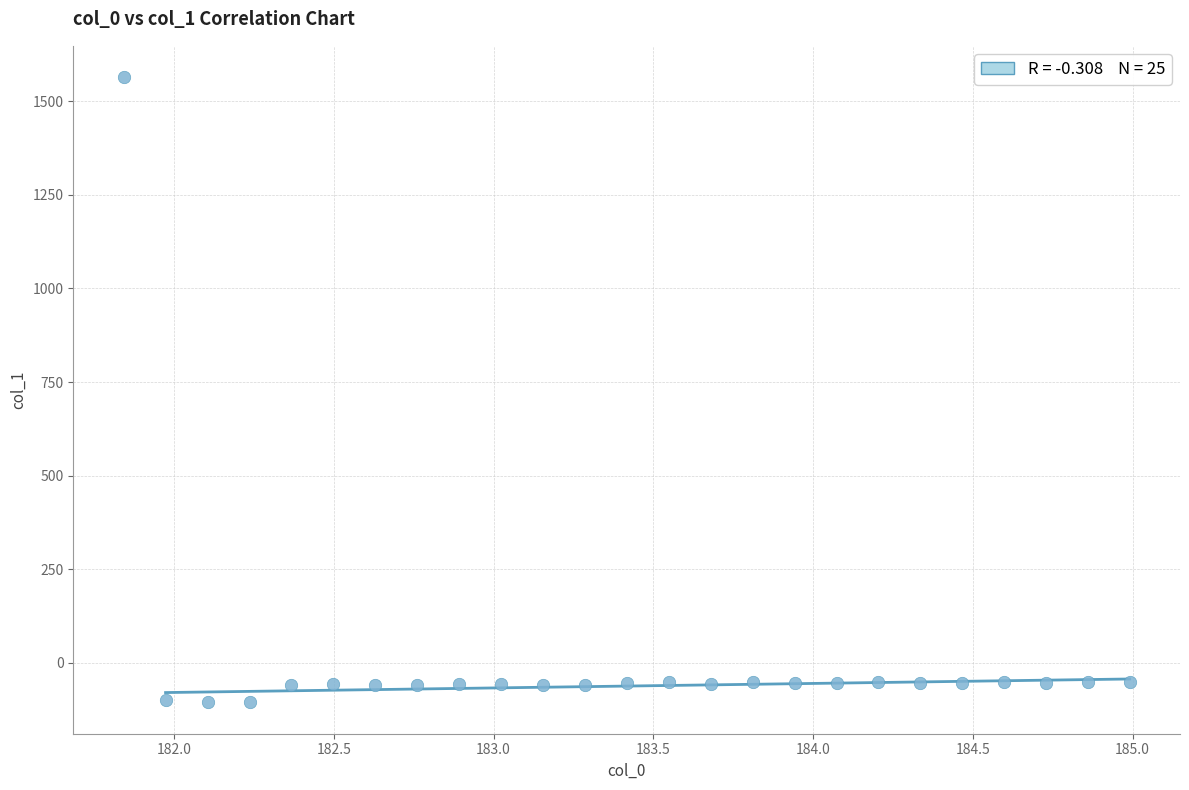

What is the range of X values (max minus min)?

3.1